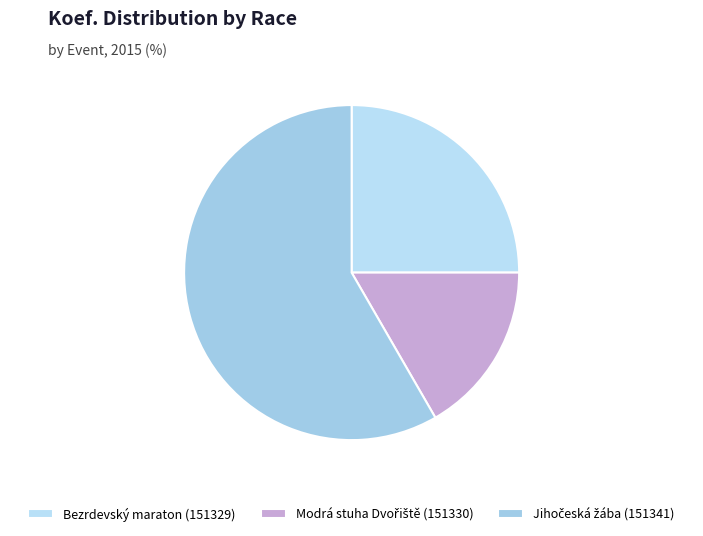

To the nearest percent, what is the difference between the largest and smallest slice percentages?

42%